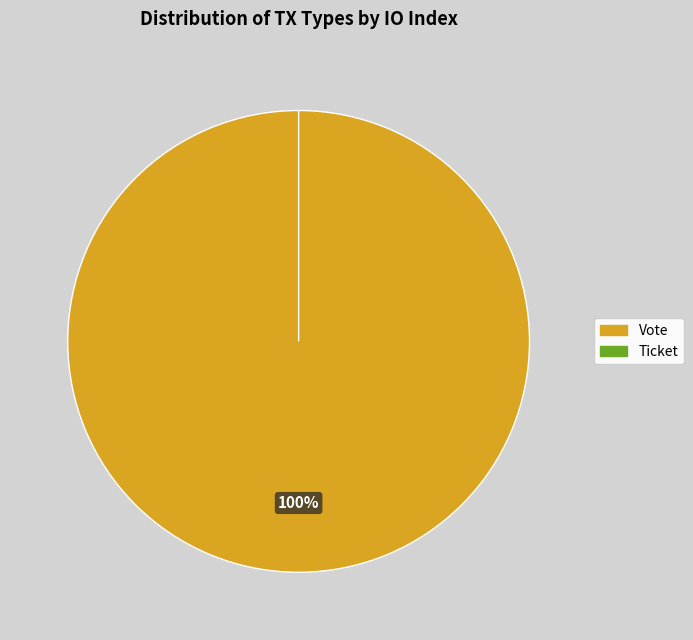

To the nearest percent, what is the average slice percentage?

50%